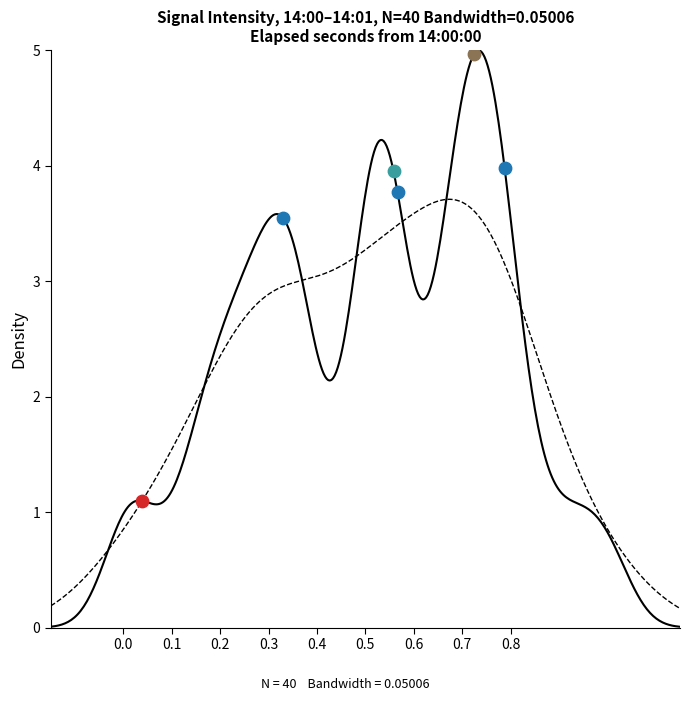

What is the change in value from 6 to 13?

-1.7